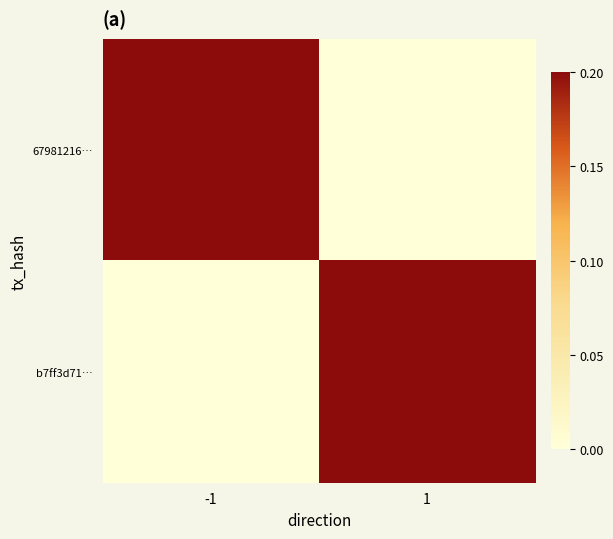

List the series in order of their peak value, highest first.

67981216…, b7ff3d71…